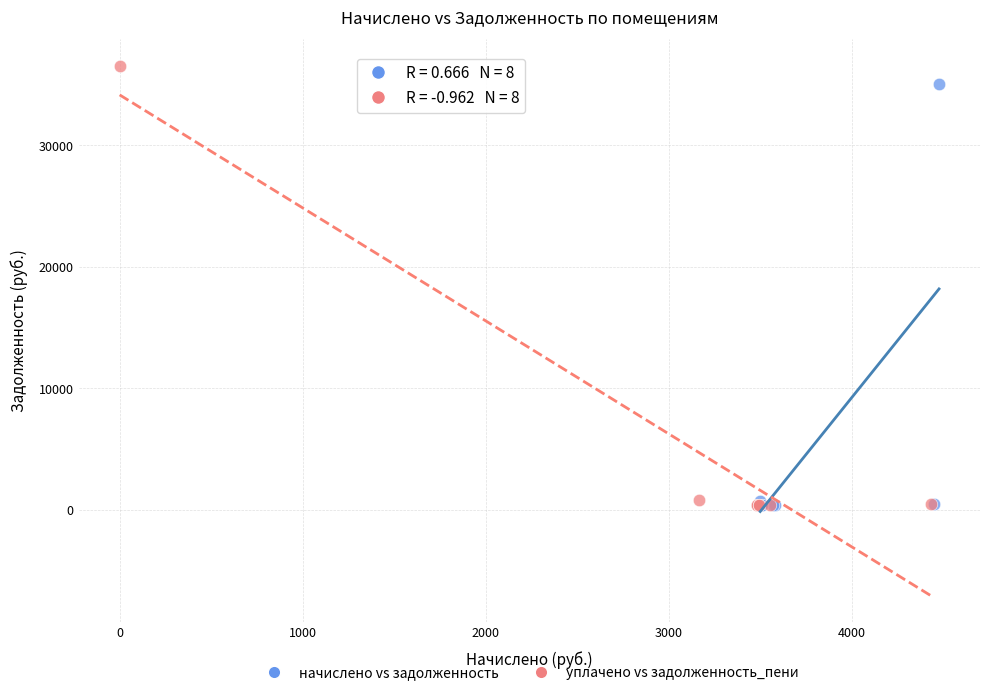

Which series has the widest spread of Y values?

уплачено vs задолженность_пени